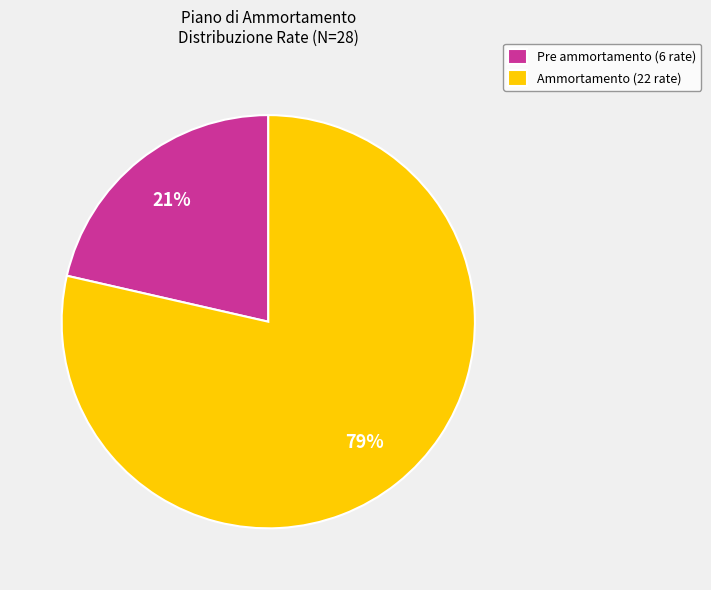

Is the sum of Ammortamento (22 rate) and Pre ammortamento (6 rate) greater than half?

Yes